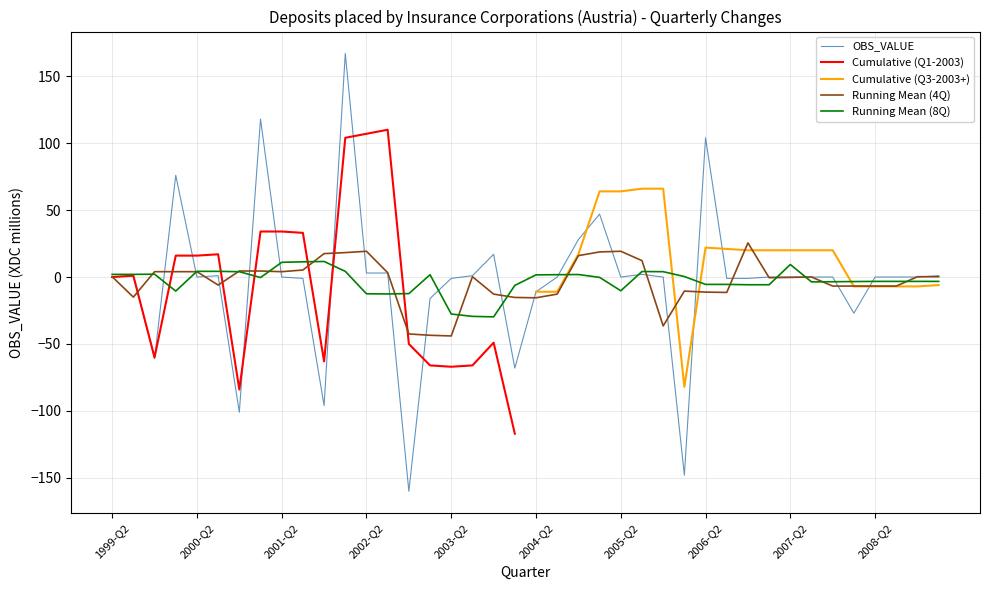

What position from the right is 2003-Q2?

24